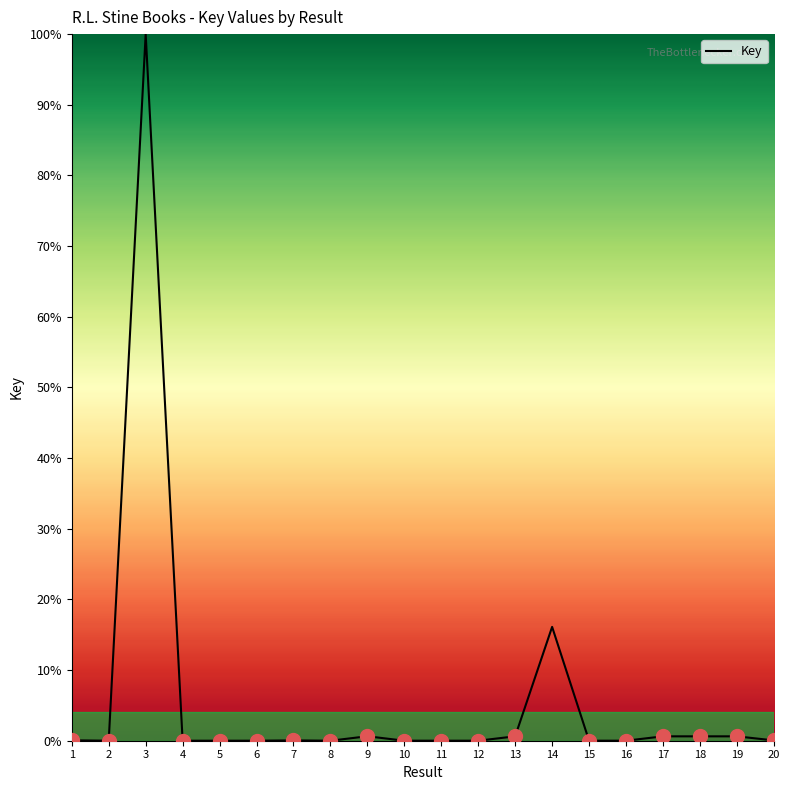

Is it true that the value at 6 is 0.0?

True